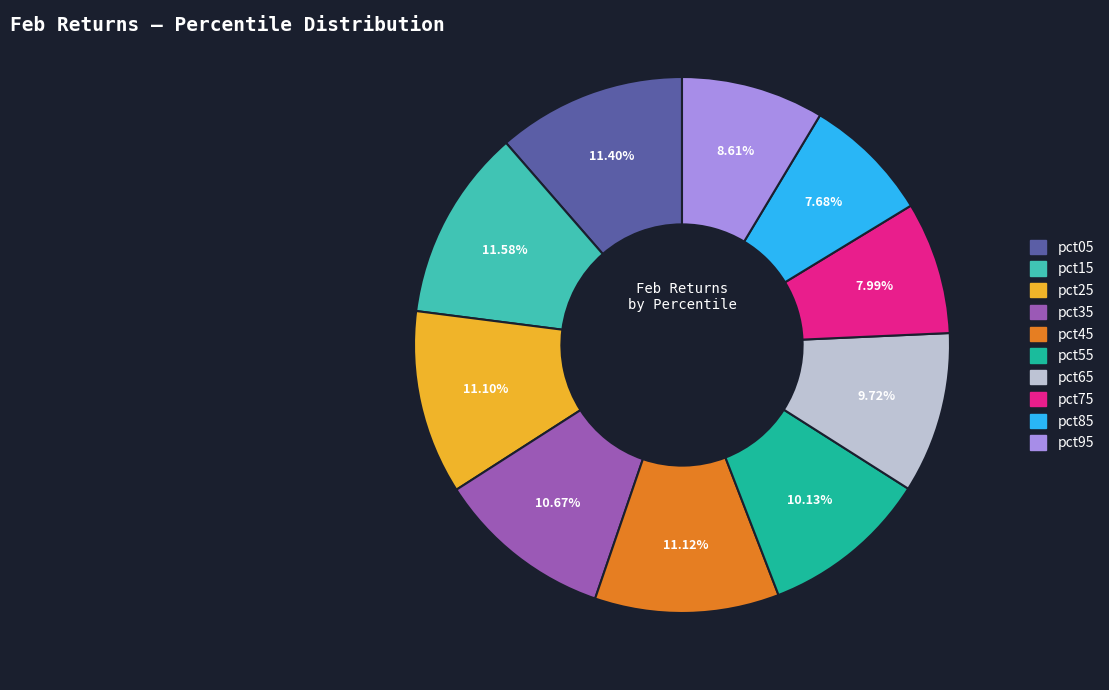

How many slices are in this pie chart?

10